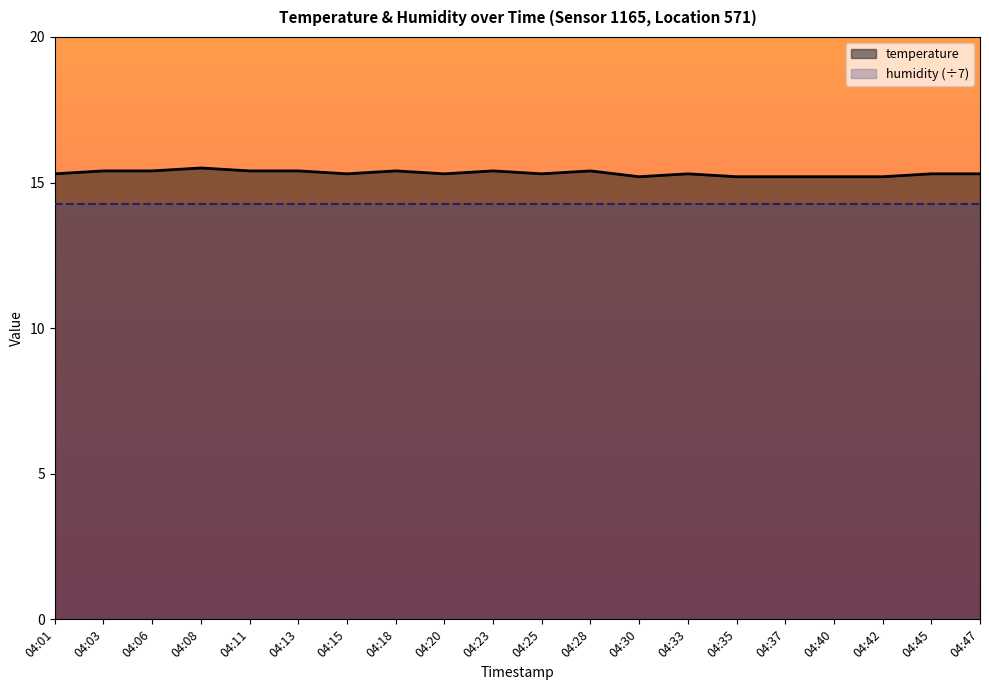

What is the value of the 4th point from the left?

15.5